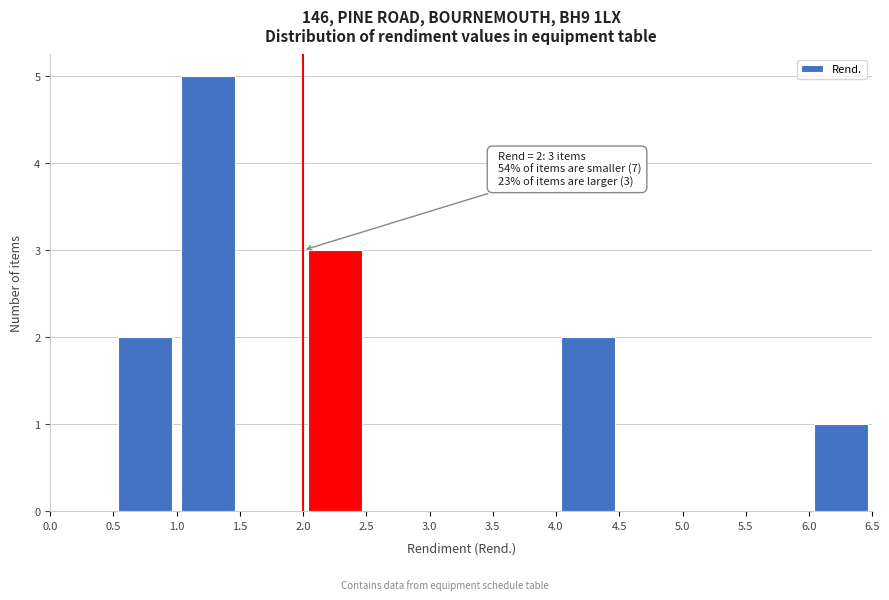

Which range on the x-axis has the tallest bar?

1.0 to 1.5